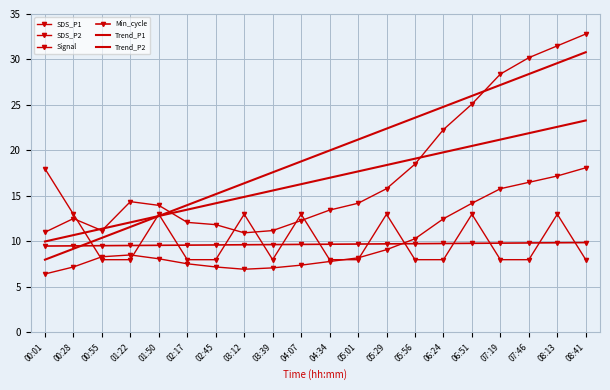

True or false: SDS_P2 has more than 1 points higher than both neighbors.

False